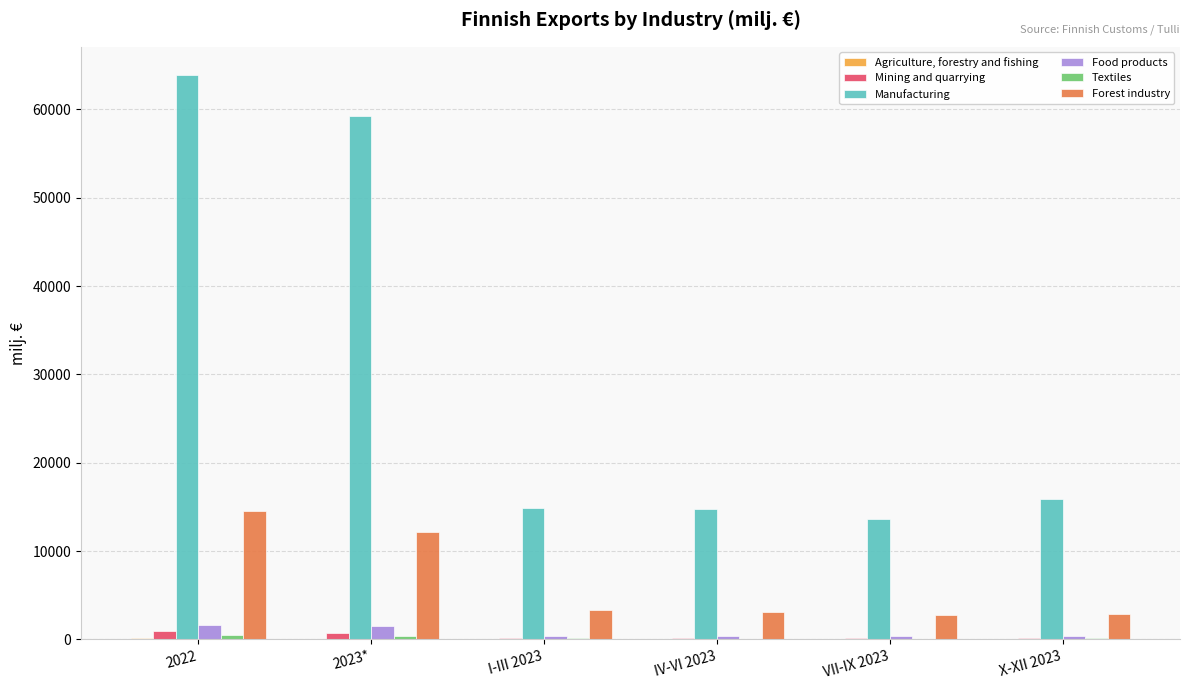

Which series has the largest total across all categories?

Manufacturing